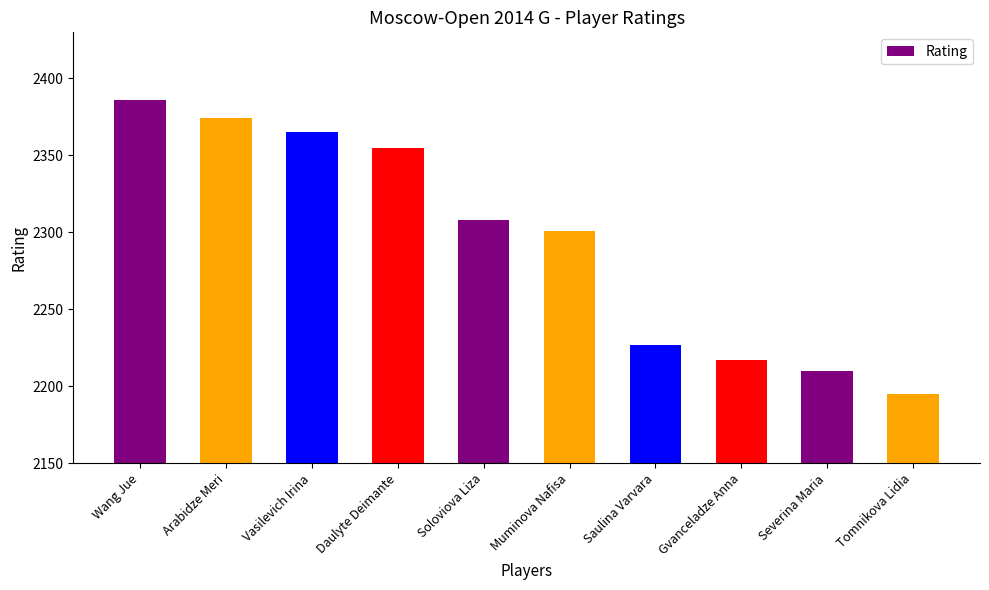

Rank the categories by value from lowest to highest.

Tomnikova Lidia, Severina Maria, Gvanceladze Anna, Saulina Varvara, Muminova Nafisa, Soloviova Liza, Daulyte Deimante, Vasilevich Irina, Arabidze Meri, Wang Jue